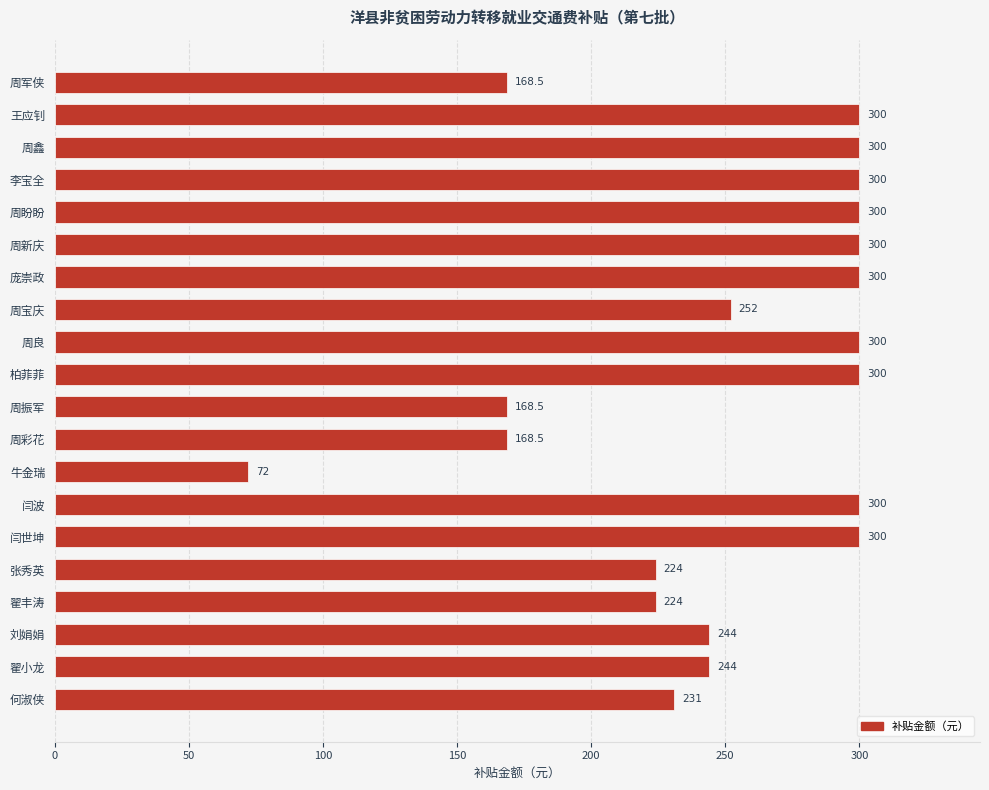

Which label corresponds to the smallest value in the chart?

牛金瑞